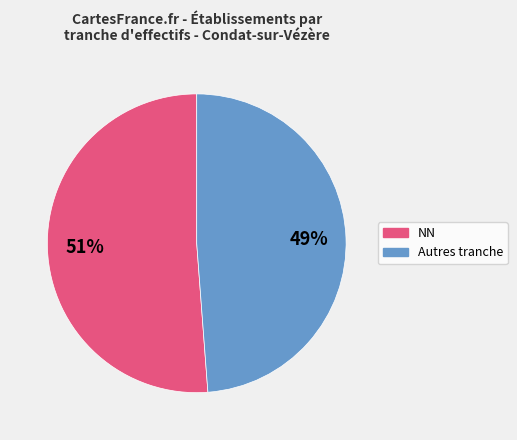

Is there any slice that represents more than half of the pie?

Yes